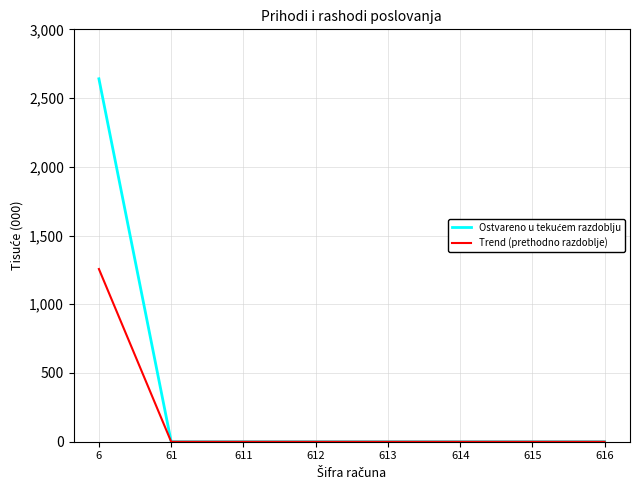

Does the chart display data point markers on the line(s)?

No